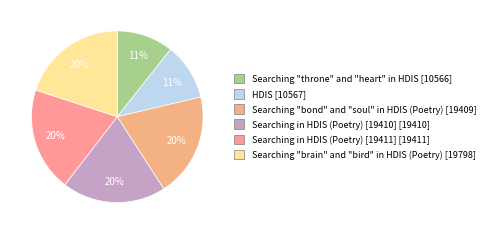

How many segments does this pie chart have?

6